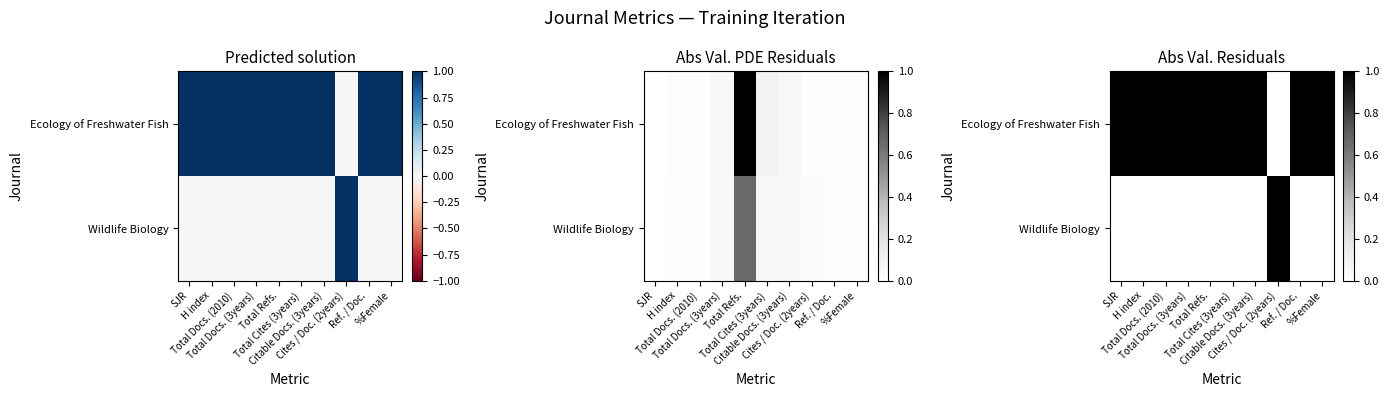

Read the Wildlife Biology value at Cites / Doc. (2years).

1